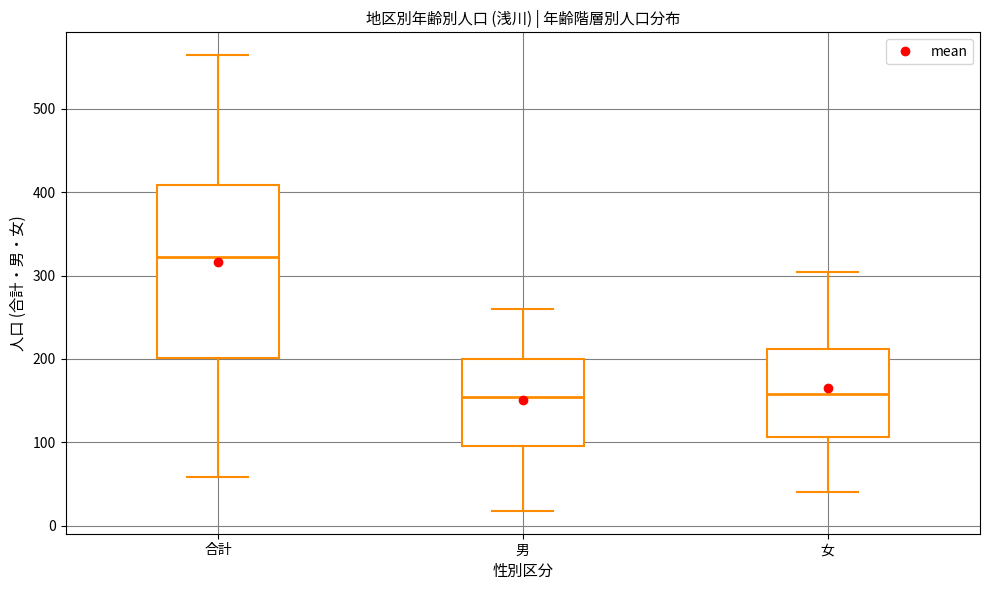

Which box has the highest median line?

合計